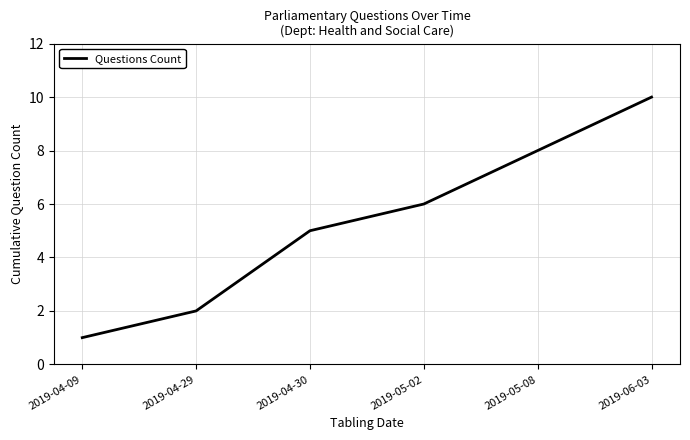

What is the sum of all values?

32